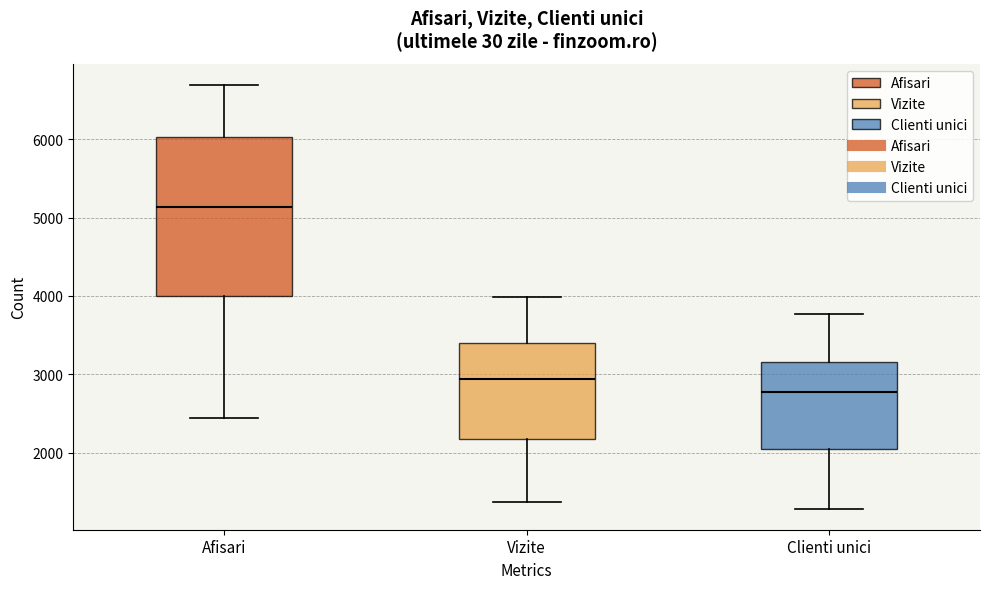

Where does the lower whisker of the box for Afisari end on the y-axis? The values are not printed on the chart, so give them approximately, as read against the axis.

2400